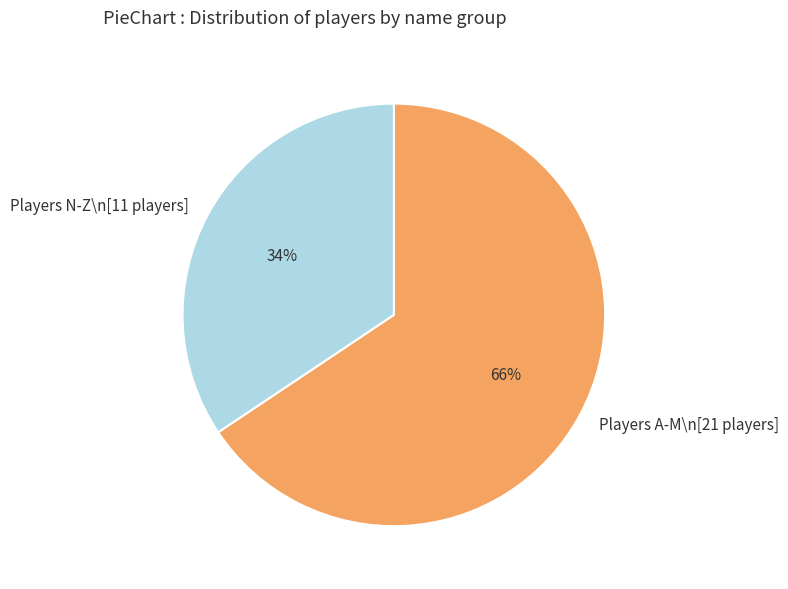

What is the largest slice in the pie chart?

Players A-M\n[21 players]